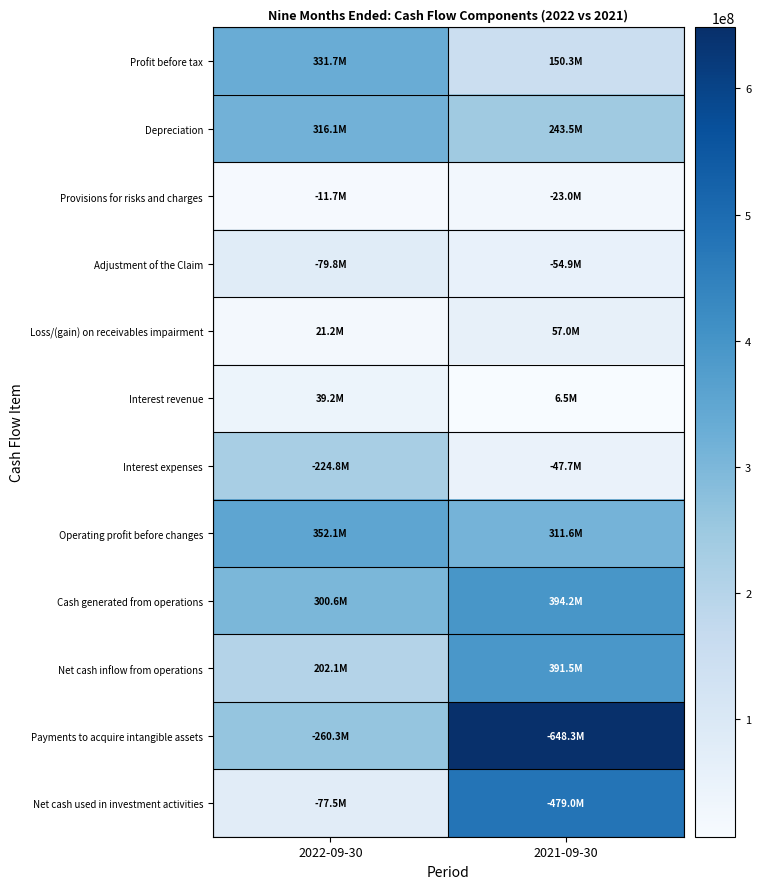

At 2022-09-30, list the series in order from largest to smallest.

Operating profit before changes, Profit before tax, Depreciation, Cash generated from operations, Payments to acquire intangible assets, Interest expenses, Net cash inflow from operations, Adjustment of the Claim, Net cash used in investment activities, Interest revenue, Loss/(gain) on receivables impairment, Provisions for risks and charges